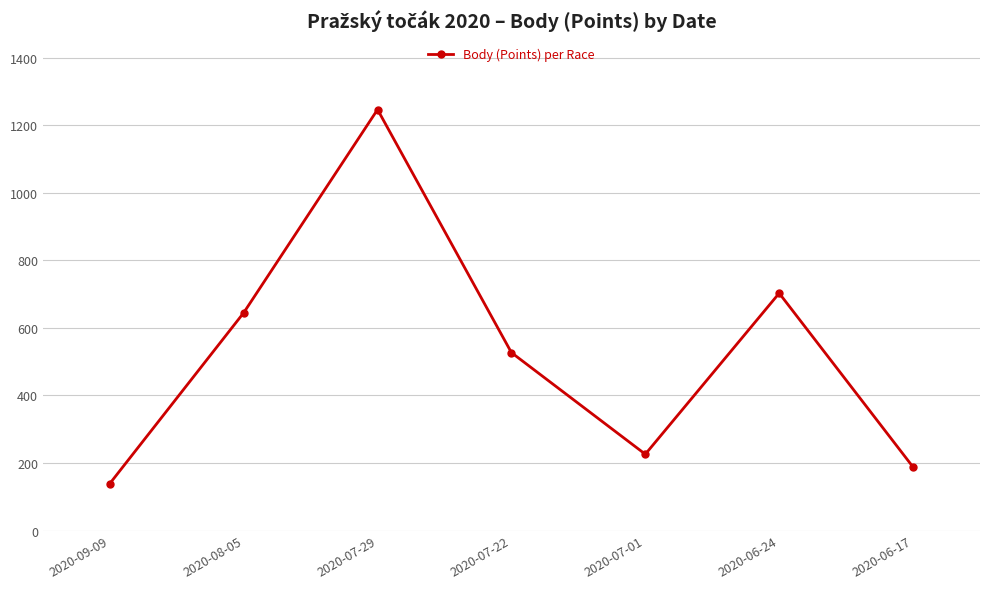

List the labels in order of value, smallest first.

2020-09-09, 2020-06-17, 2020-07-01, 2020-07-22, 2020-08-05, 2020-06-24, 2020-07-29